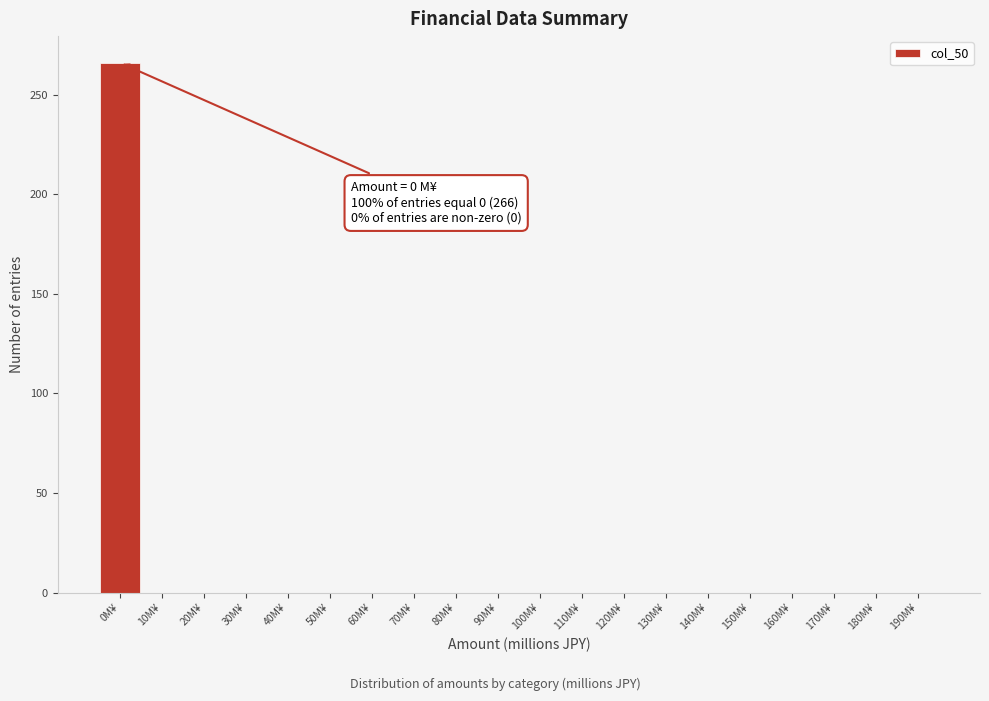

Reading left to right, transcribe all the data shown in this chart.

0M¥=266	10M¥=0	20M¥=0	30M¥=0	40M¥=0	50M¥=0	60M¥=0	70M¥=0	80M¥=0	90M¥=0	100M¥=0	110M¥=0	120M¥=0	130M¥=0	140M¥=0	150M¥=0	160M¥=0	170M¥=0	180M¥=0	190M¥=0